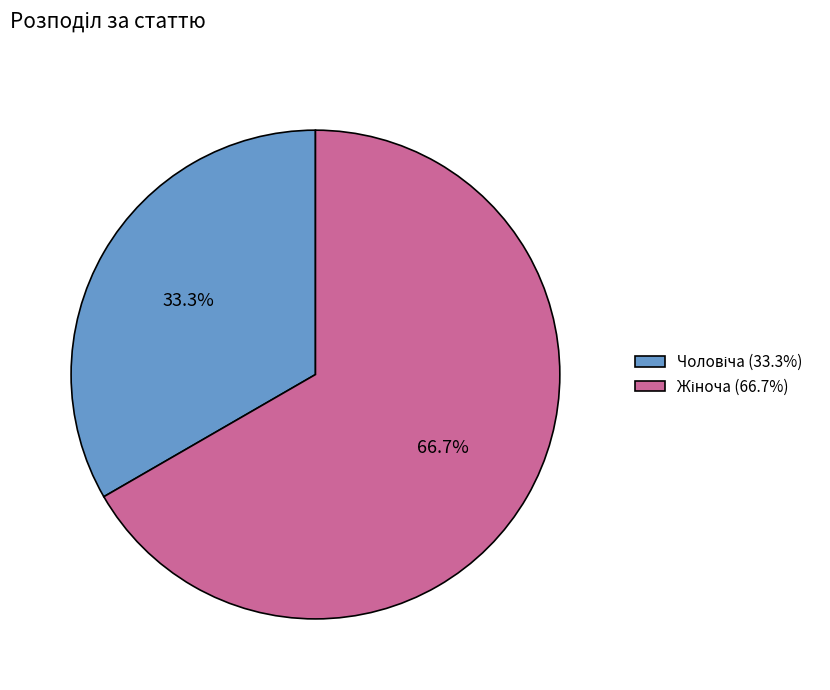

Does any single category account for the majority?

Yes